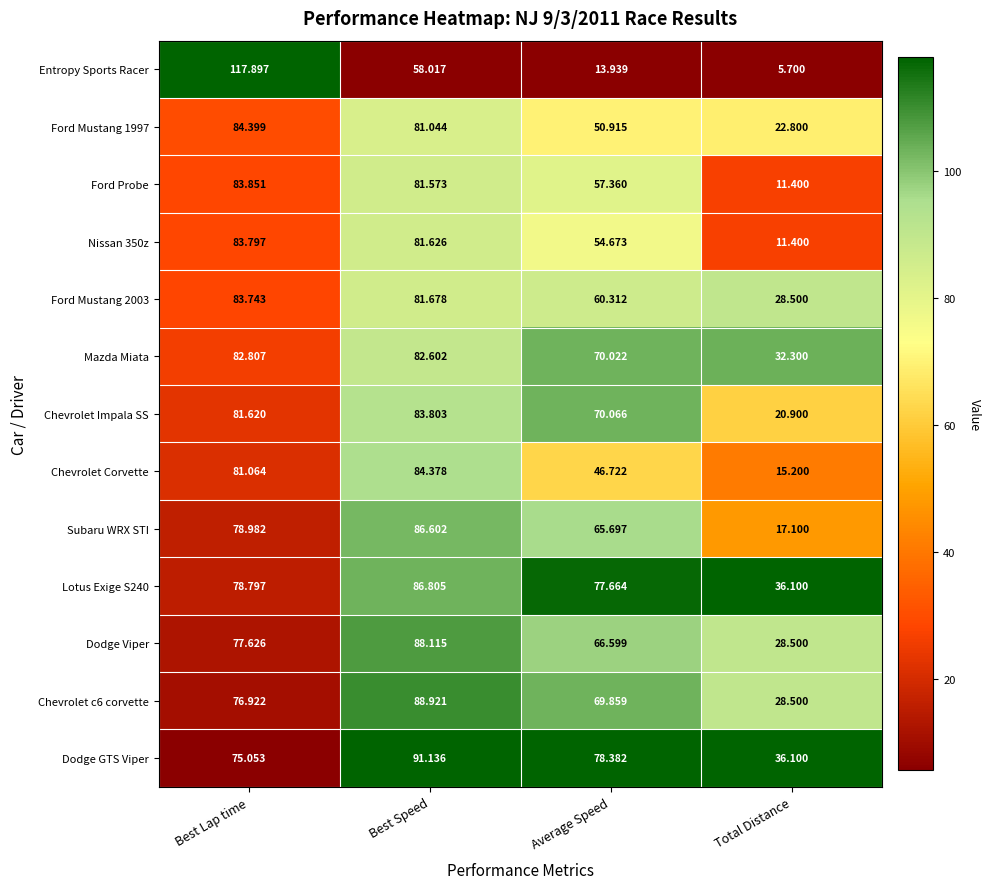

Which series has the widest spread of values?

Entropy Sports Racer